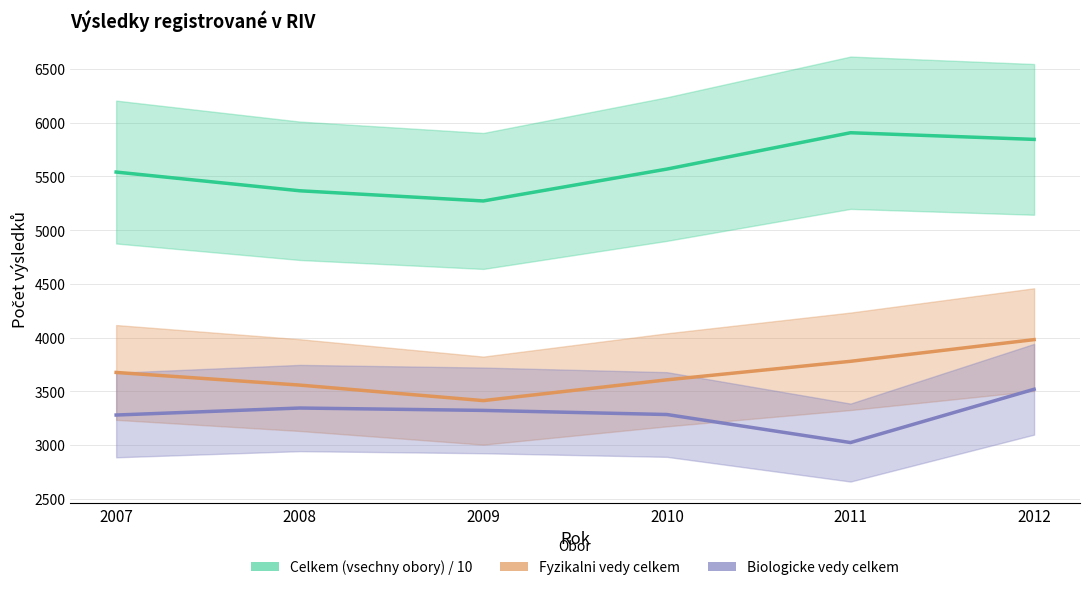

Reading left to right, what are all the values shown in this chart?

Celkem (vsechny obory) / 10: 2007=5539.4	2008=5365.3	2009=5270.5	2010=5567.2	2011=5905.3	2012=5843.4
Fyzikalni vedy celkem: 2007=3675.1	2008=3557.4	2009=3413.0	2010=3606.3	2011=3778.7	2012=3980.4
Biologicke vedy celkem: 2007=3278.9	2008=3344.0	2009=3322.0	2010=3283.7	2011=3022.7	2012=3518.7